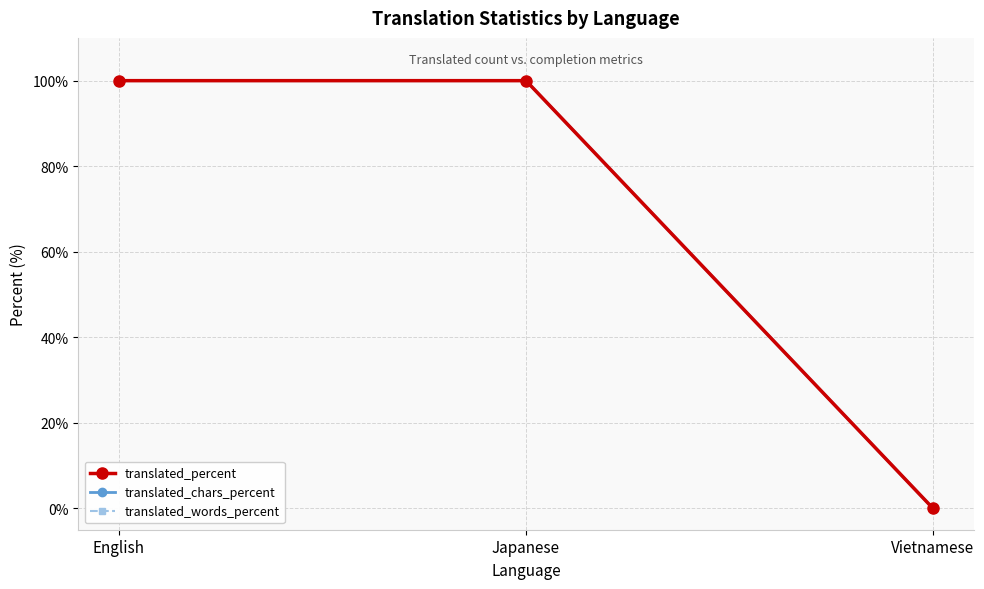

How many lines are shown in the chart?

3